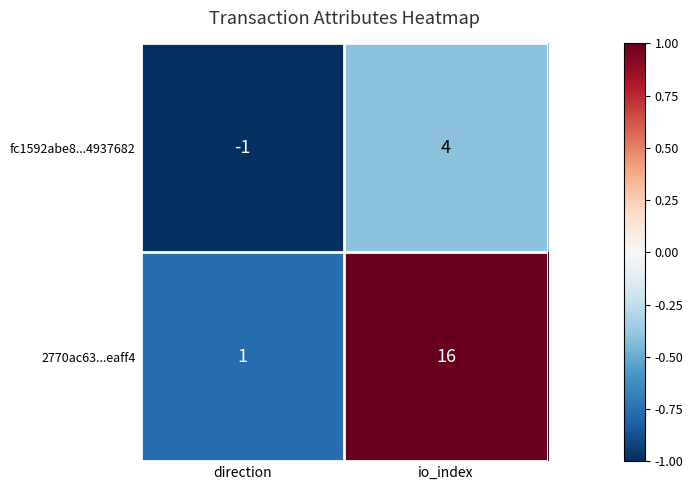

The value of fc1592abe8...4937682 at direction is -1. True or false?

True